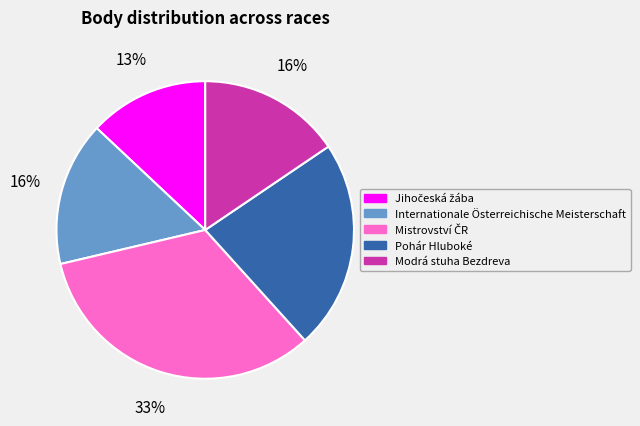

Is Pohár Hluboké the majority of the pie?

No